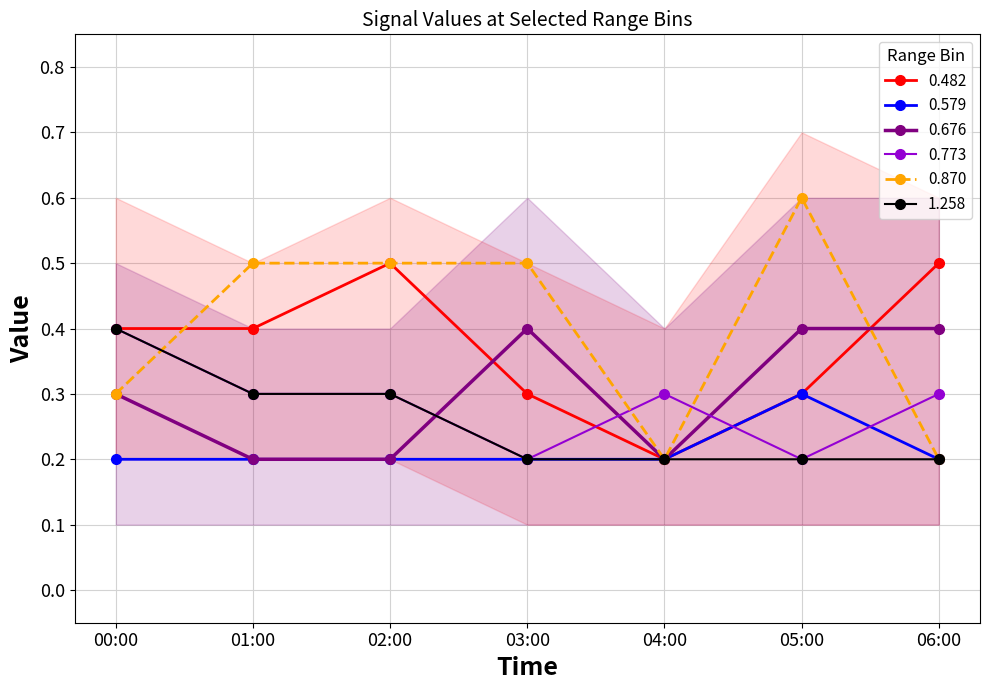

What is the label of the 7th point from the right?

00:00